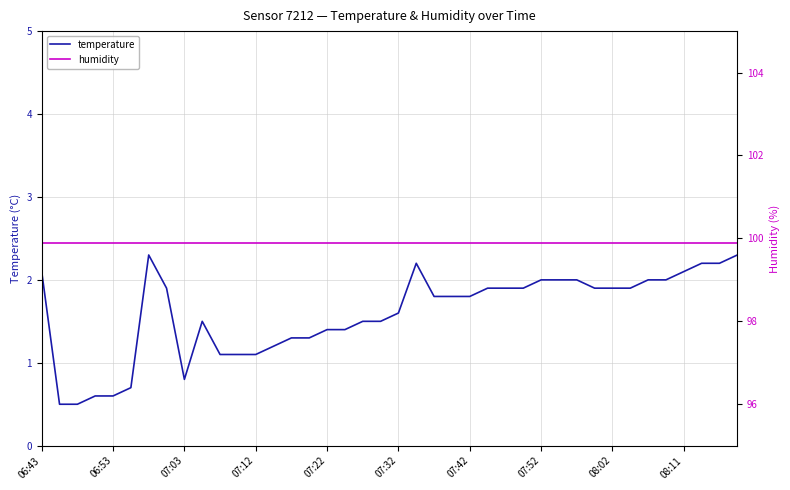

List the series in order of their overall mean, lowest first.

temperature, humidity